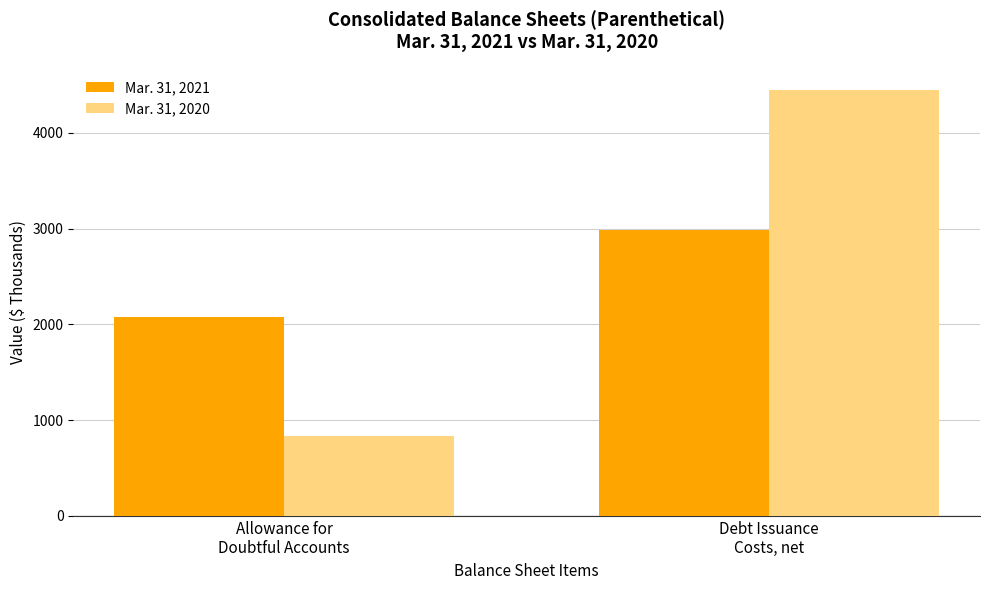

Which series has the largest total across all categories?

Mar. 31, 2020